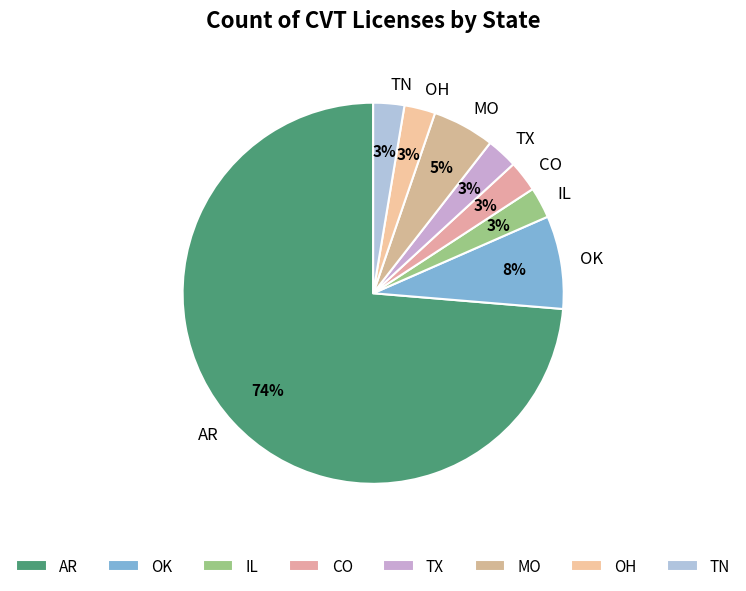

To the nearest percent, what is the combined percentage of OK and TN?

11%